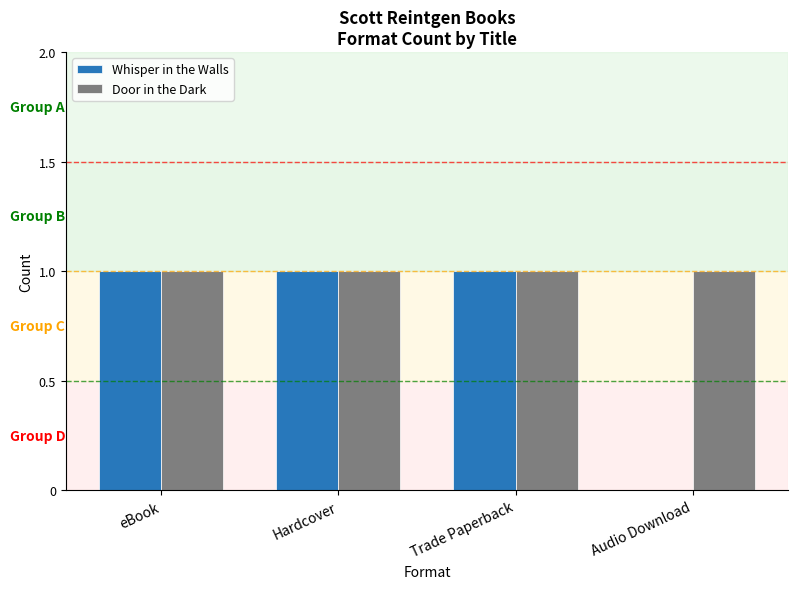

Reading left to right, transcribe all the data shown in this chart.

Whisper in the Walls: eBook=1	Hardcover=1	Trade Paperback=1	Audio Download=0
Door in the Dark: eBook=1	Hardcover=1	Trade Paperback=1	Audio Download=1